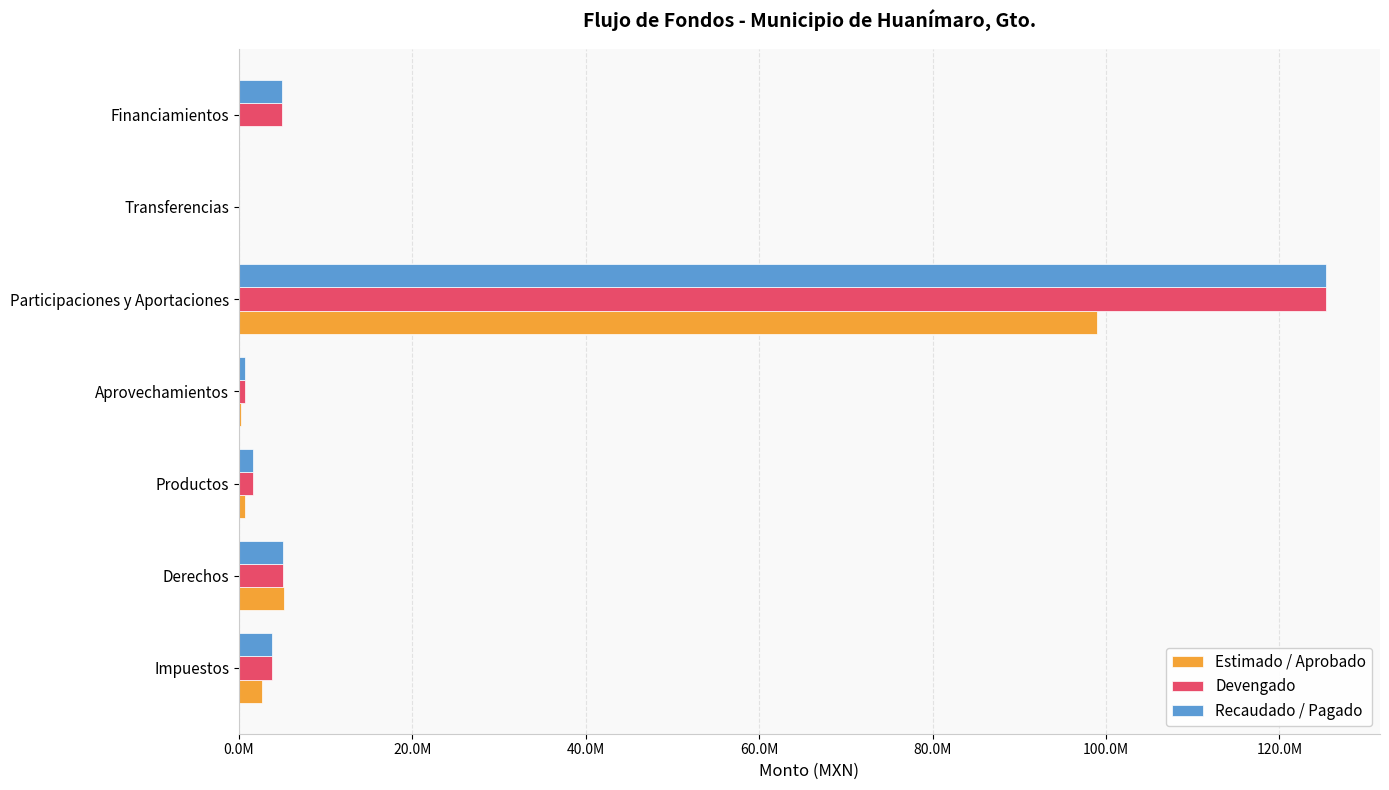

What are all the series names shown in the legend?

Estimado / Aprobado, Devengado, Recaudado / Pagado